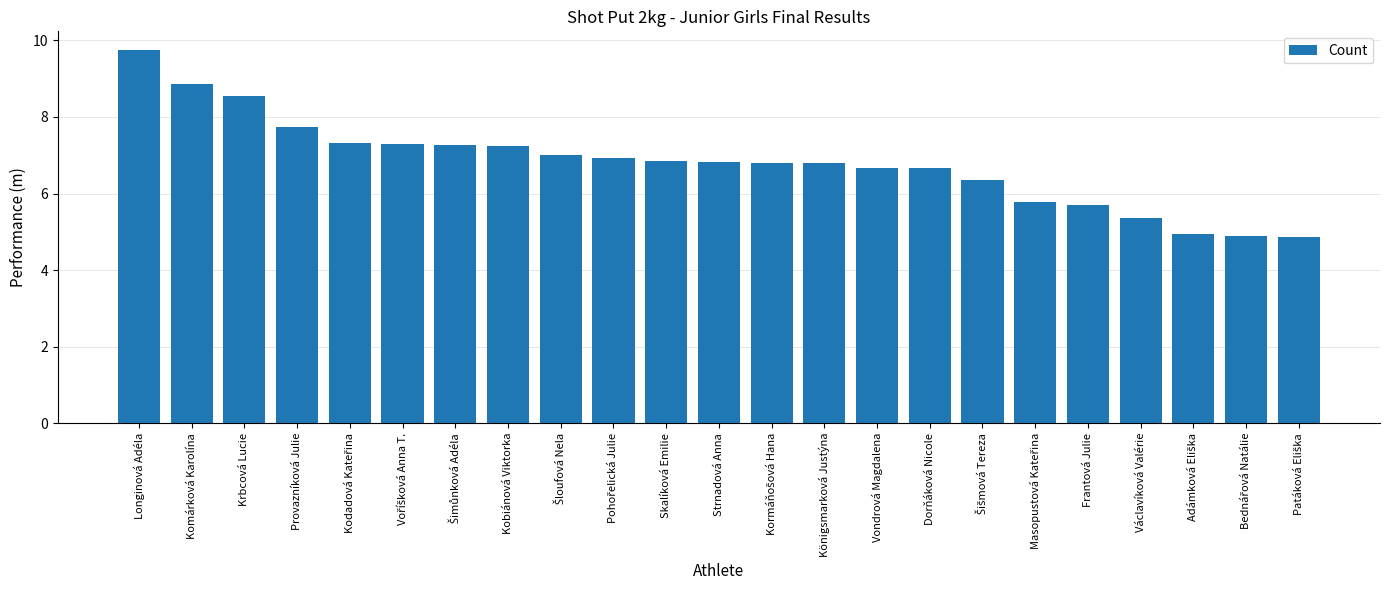

How many bars are there in total?

23